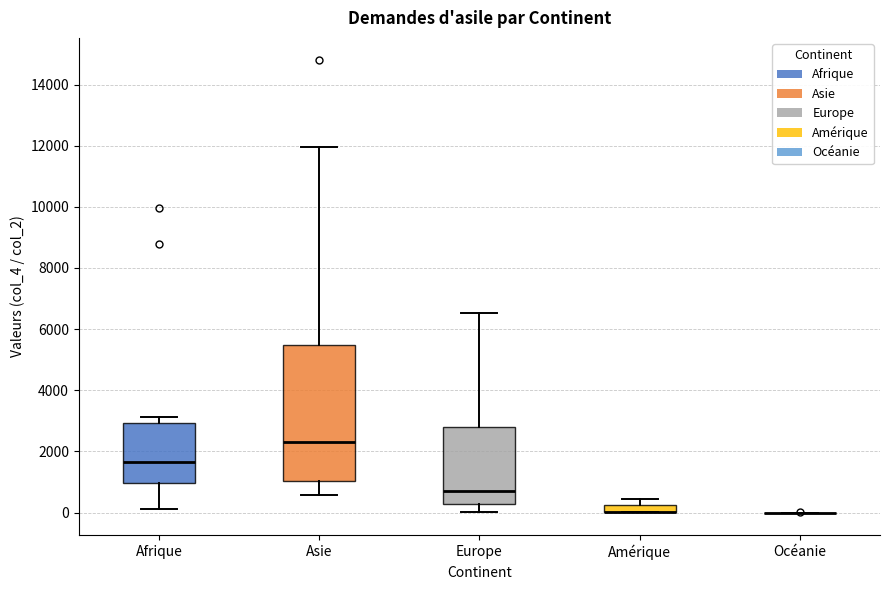

Which box is the tallest, from its lower edge to its upper edge?

Asie